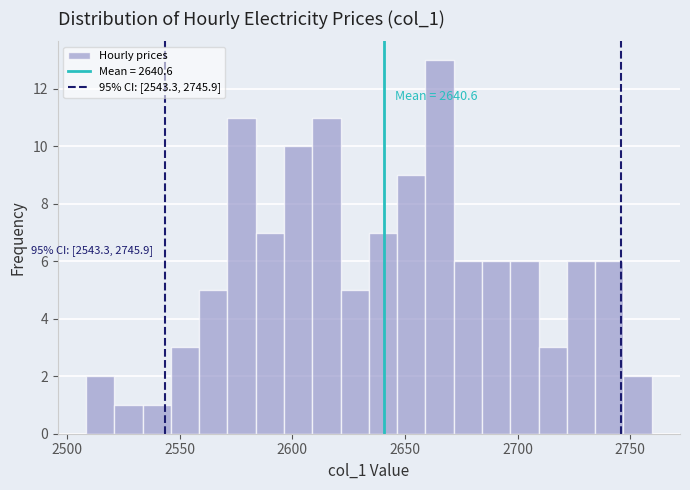

Around what value on the x-axis is the tallest bar? Give the approximate position of its centre, as read against the axis.

2665